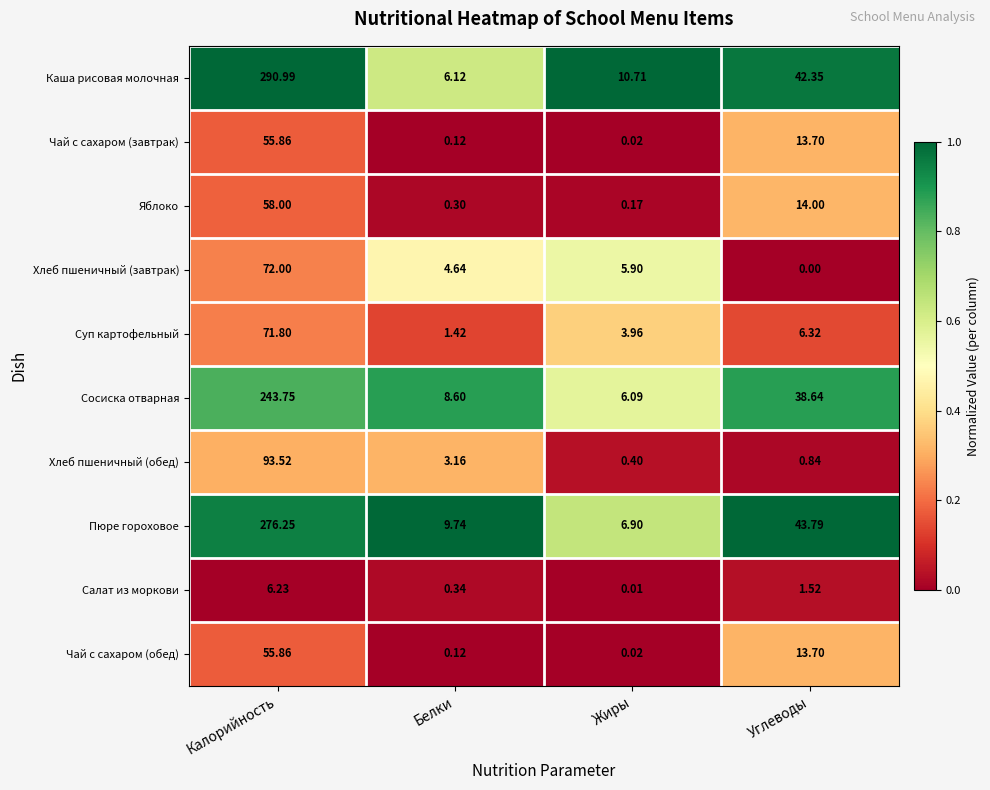

Which series has the largest total across all categories?

Каша рисовая молочная